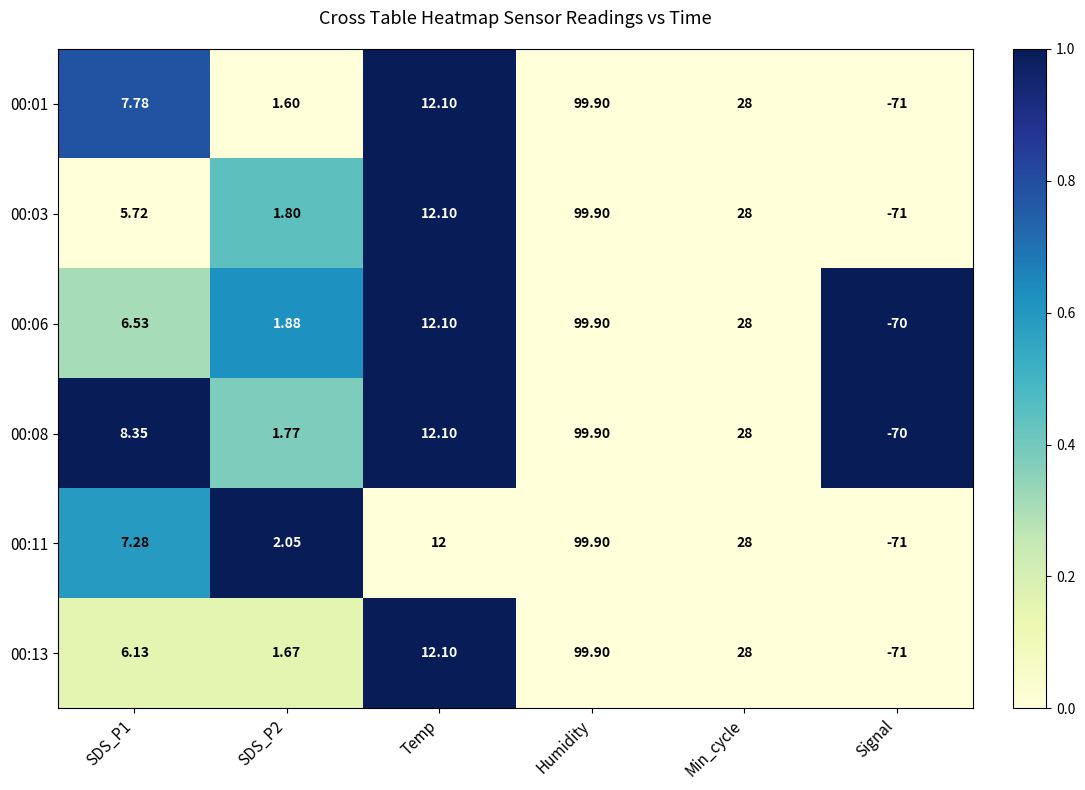

At which category is the sum across all series the highest?

Humidity